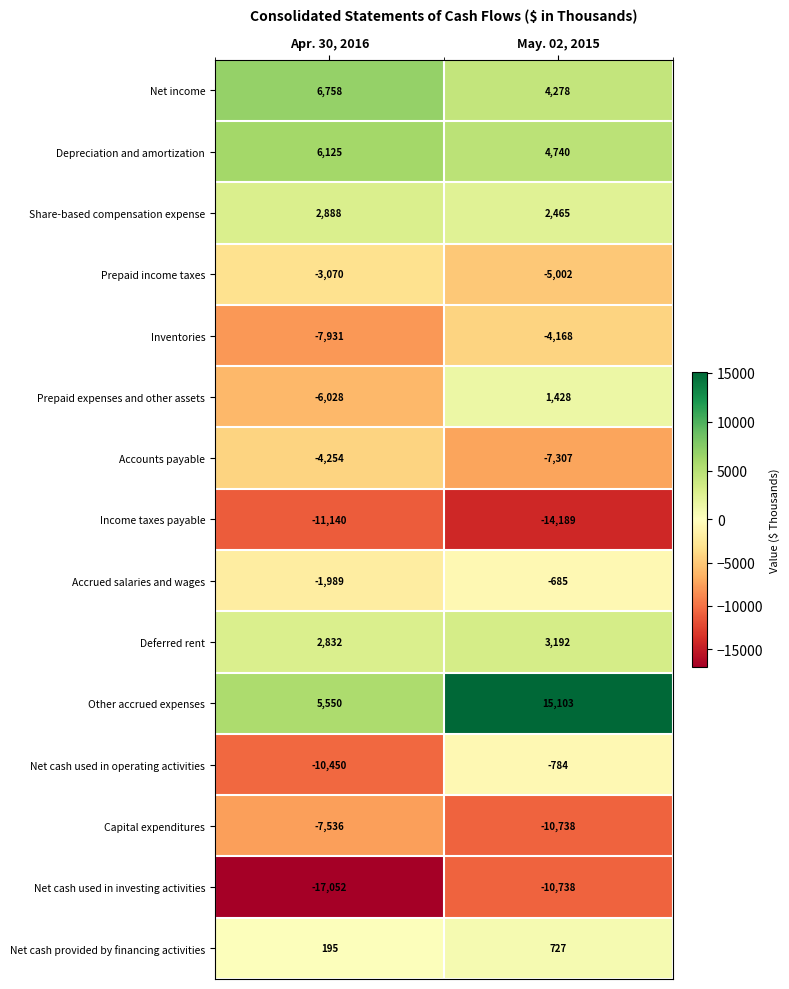

The Net cash used in operating activities series shows -784 at May. 02, 2015. True or false?

True